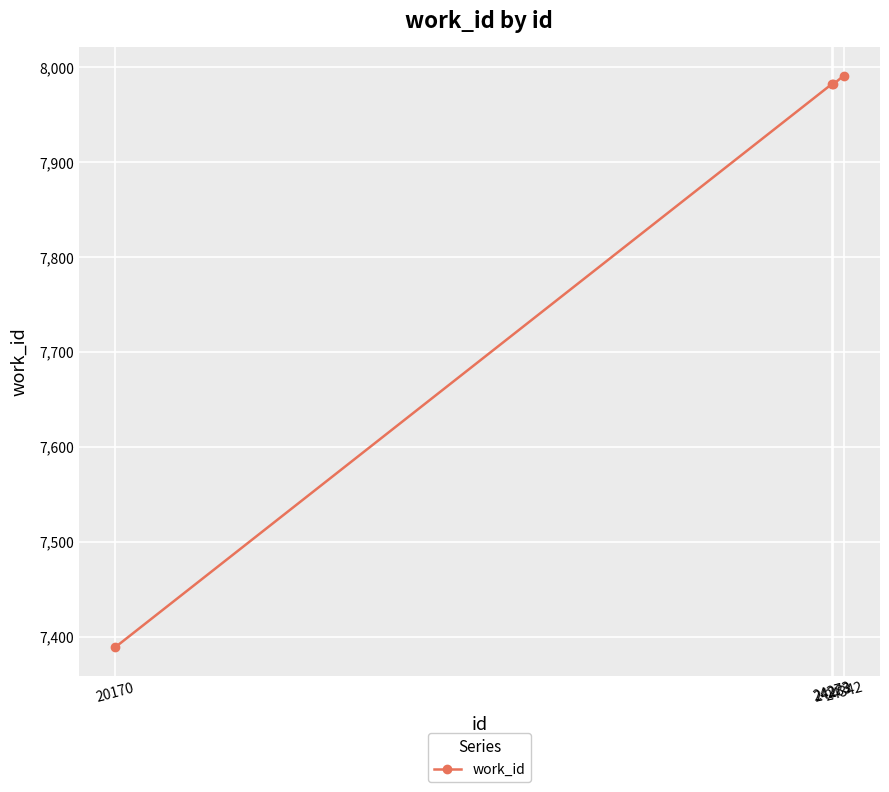

Approximately how many times larger is the value at 24273 compared to 20170?

1.1